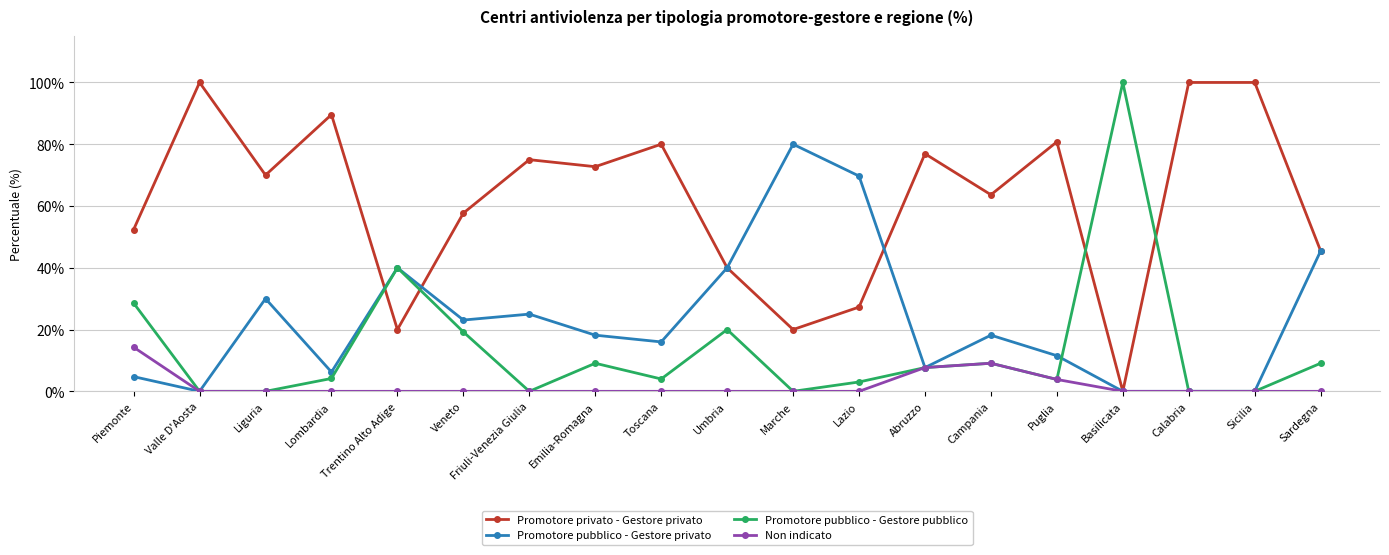

What position from the right is Lazio?

8